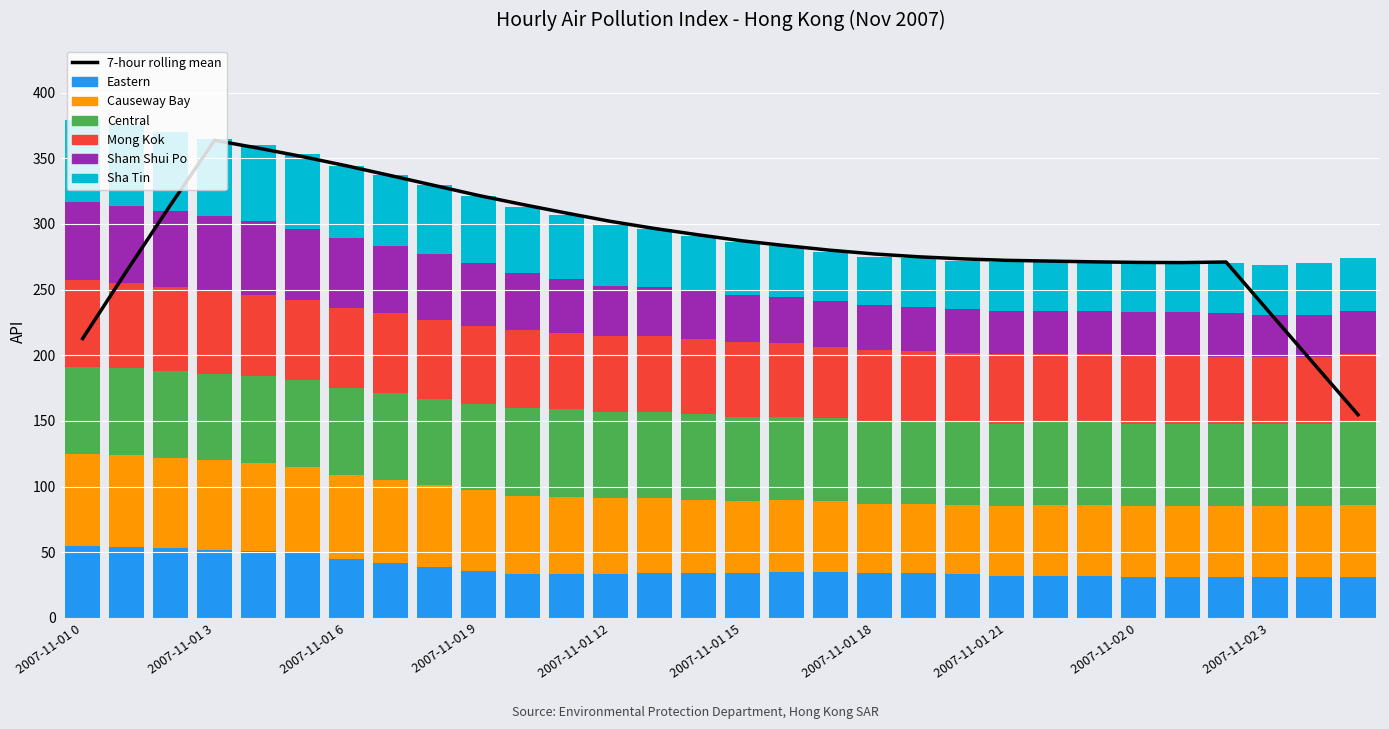

Reading left to right, transcribe all the data shown in this chart.

Eastern: 55	54	53	52	51	49	45	42	39	36	33	33	33	34	34	34	35	35	34	34	33	32	32	32	31	31	31	31	31	31
Causeway Bay: 70	70	69	68	67	66	64	63	62	61	60	59	58	57	56	55	55	54	53	53	53	53	54	54	54	54	54	54	54	55
Central: 66	66	66	66	66	66	66	66	66	66	67	67	66	66	65	64	63	63	63	63	63	63	63	63	63	63	63	63	63	63
Mong Kok: 66	65	64	63	62	61	61	61	60	59	59	58	58	58	57	57	56	54	54	53	53	53	52	52	52	52	51	51	51	52
Sham Shui Po: 60	59	58	57	56	54	53	51	50	48	44	41	38	37	37	36	35	35	34	34	33	33	33	33	33	33	33	32	32	33
Sha Tin: 62	61	60	59	58	57	55	54	53	51	50	49	47	44	42	40	39	38	37	37	37	37	37	38	38	38	38	38	39	40